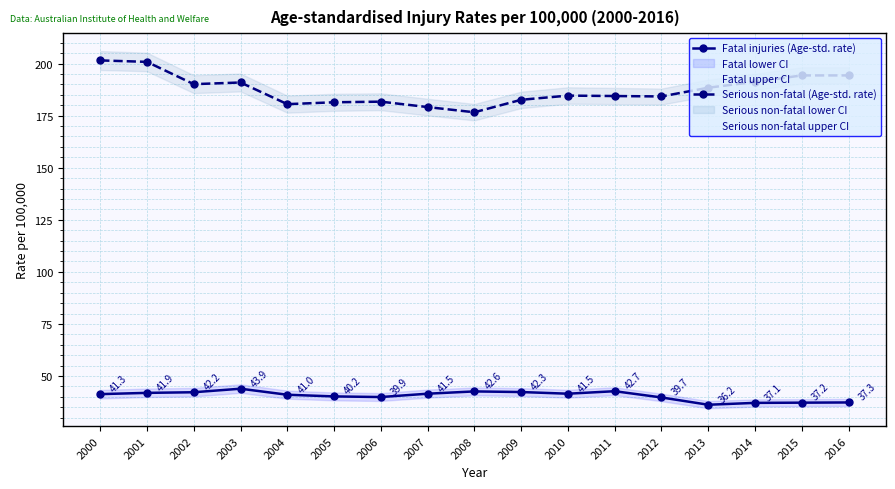

True or false: Fatal injuries (Age-std. rate) has a value of 41.9 at 2001.

True